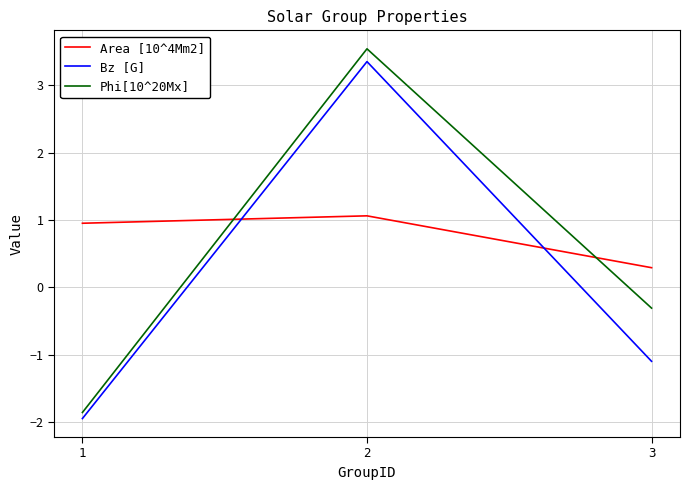

Rank the categories by Phi[10^20Mx] value from lowest to highest.

1, 3, 2